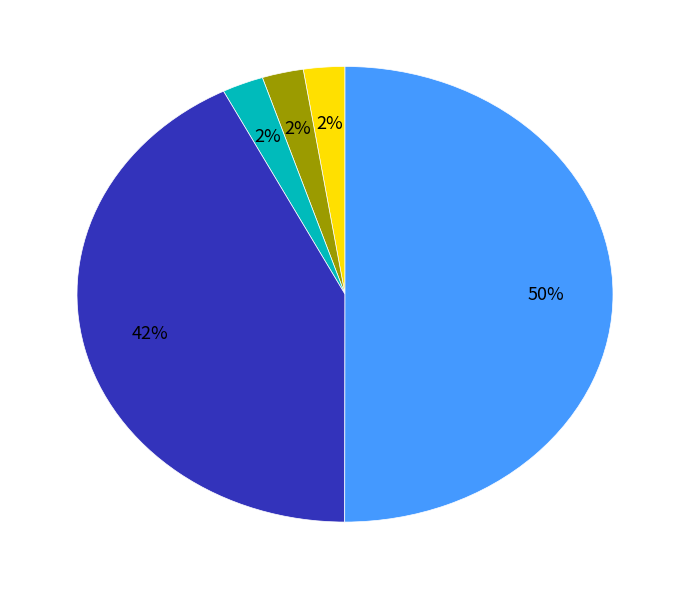

To the nearest percent, what is the average slice percentage?

20%